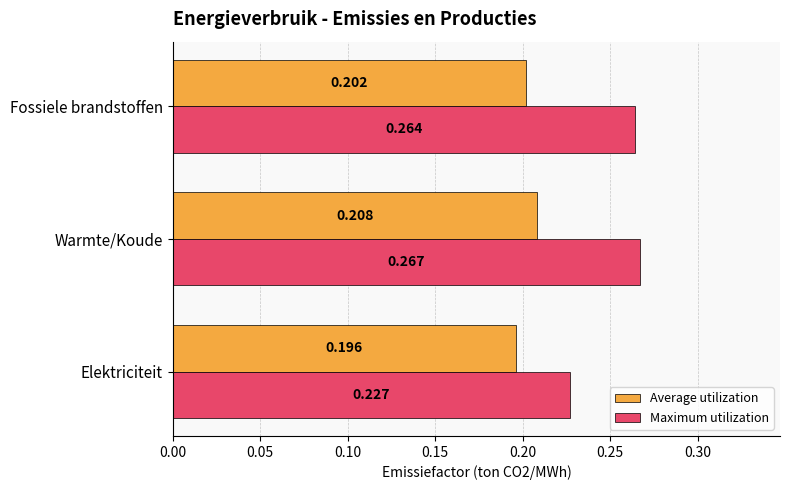

Is the value of Average utilization at Elektriciteit greater than the value of Maximum utilization at Elektriciteit?

No